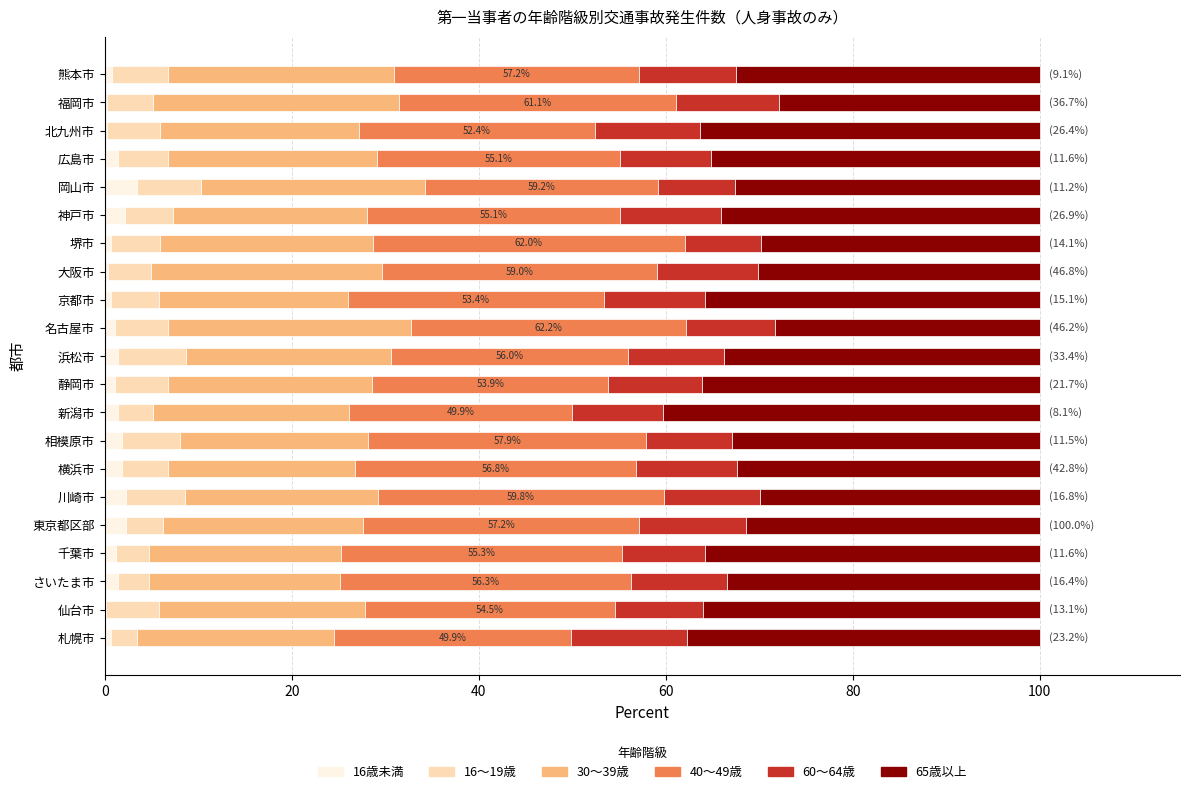

What is the maximum value for 16歳未満?

3.4